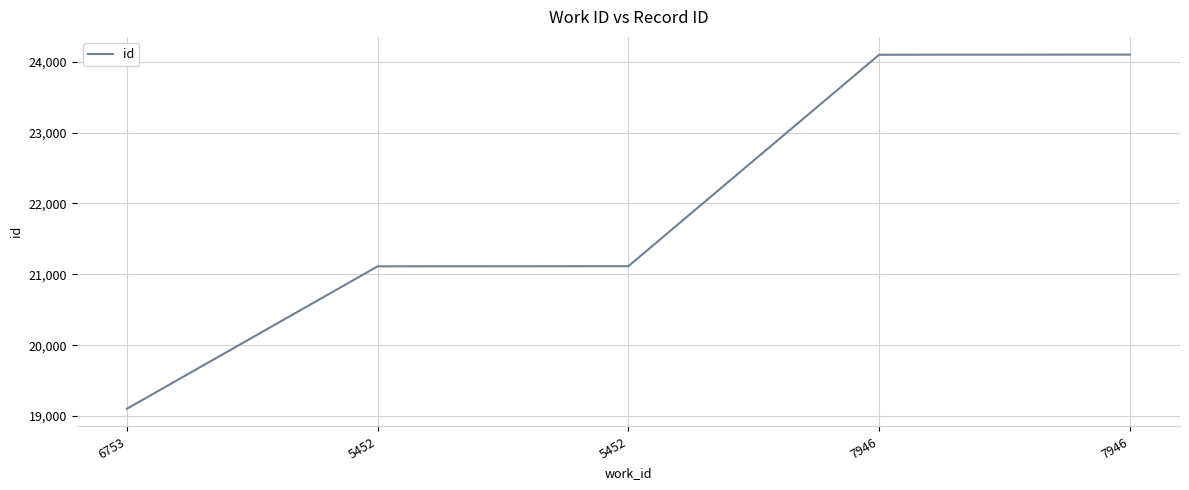

Which category has the highest value across all series?

7946